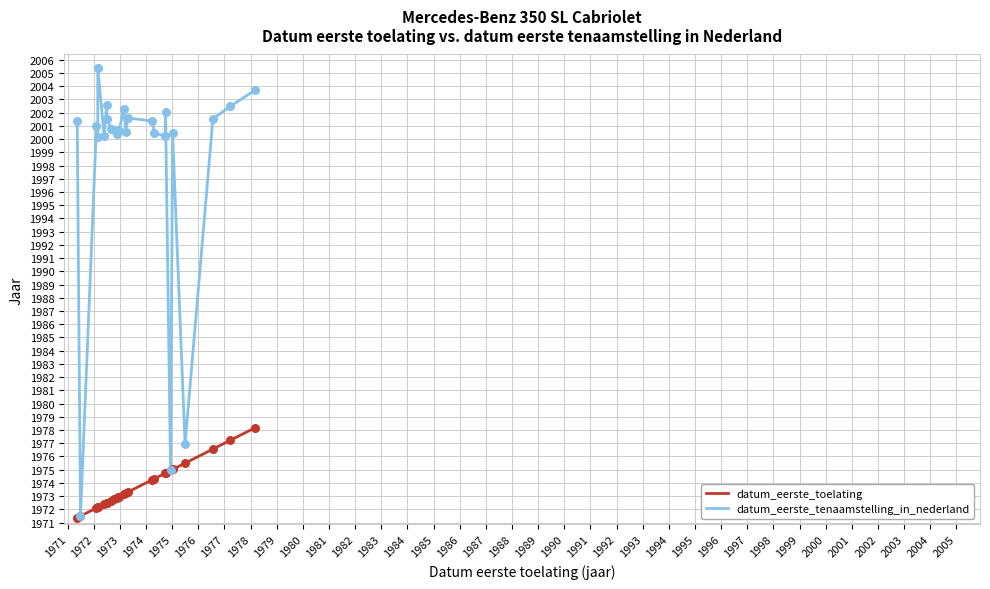

Which series has the widest spread of Y values?

datum_eerste_tenaamstelling_in_nederland